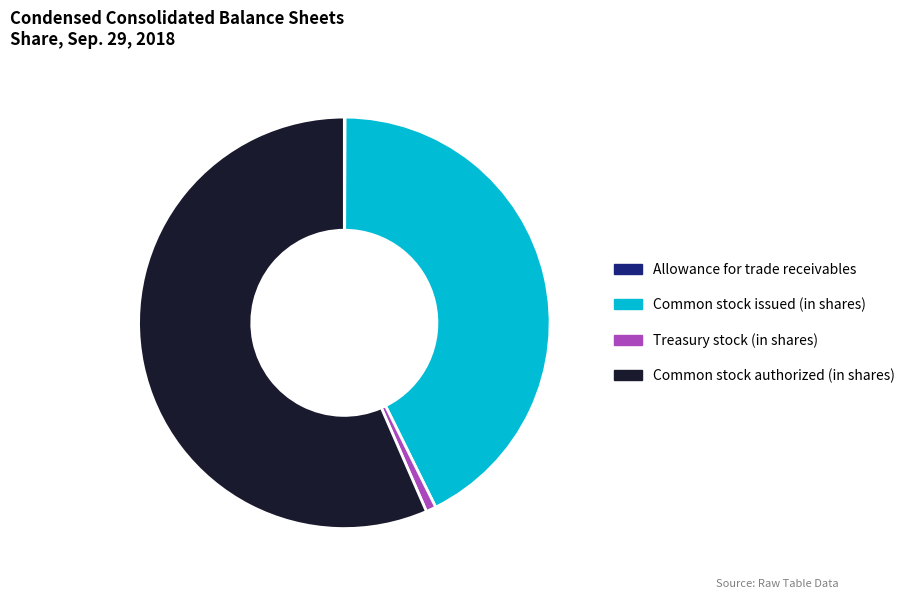

Which has a higher value, Common stock authorized (in shares) or Common stock issued (in shares)?

Common stock authorized (in shares)